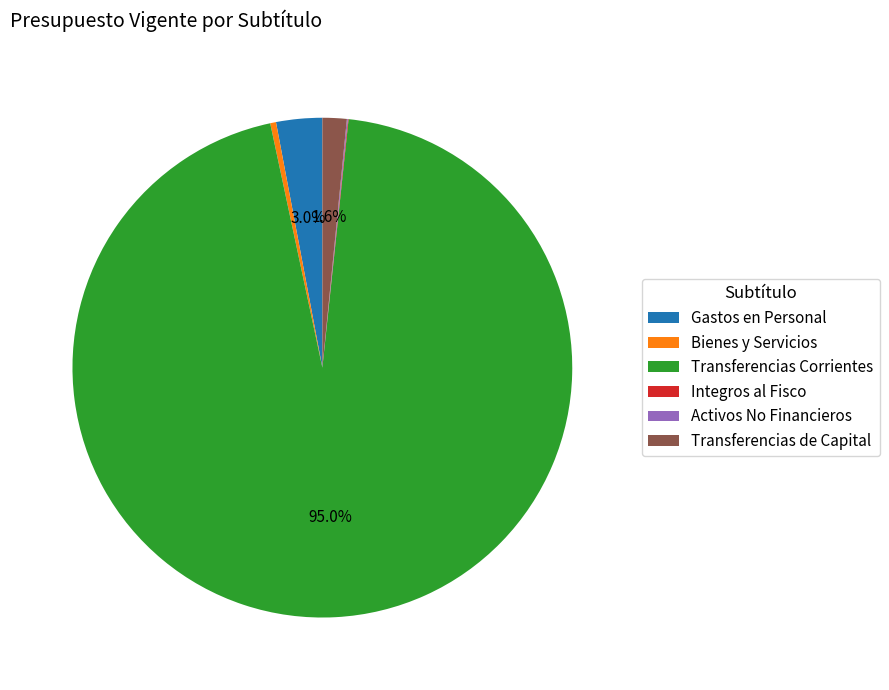

Does Transferencias Corrientes account for over 50% of the chart?

Yes